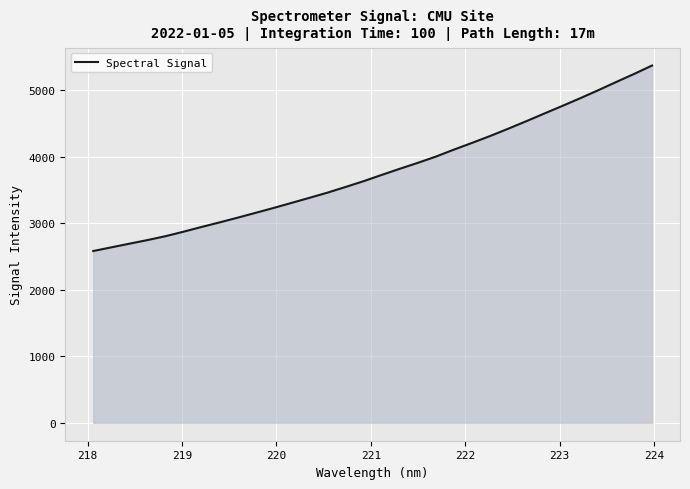

What is the minimum value shown in the chart?

2583.7